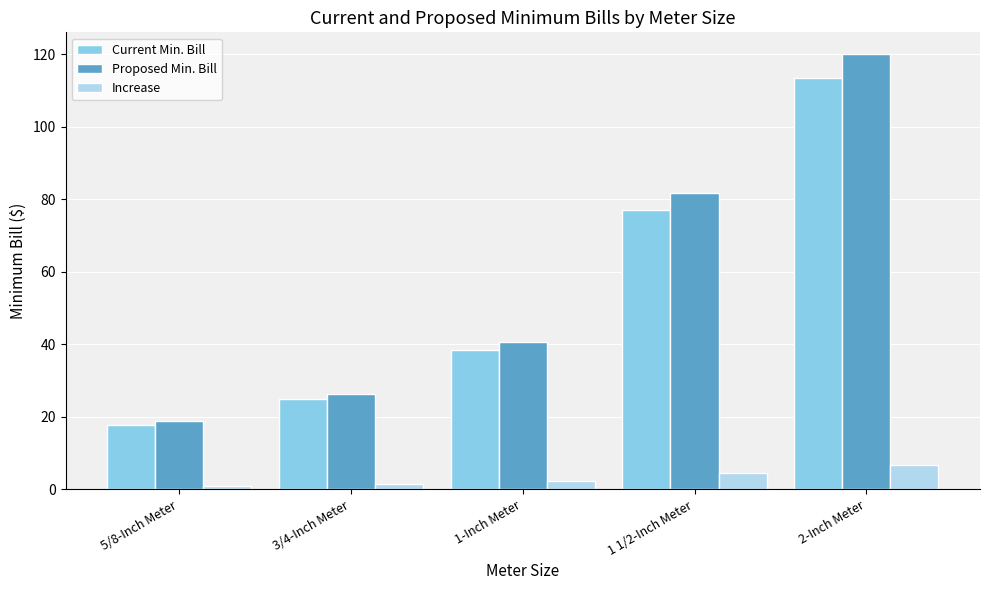

The value of Current Min. Bill at 2-Inch Meter is 203.9. True or false?

False